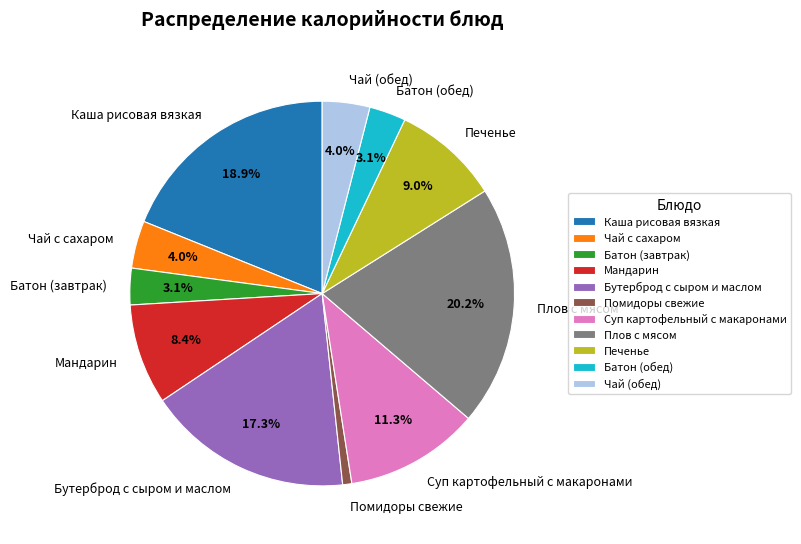

Count the number of slices in the pie.

11